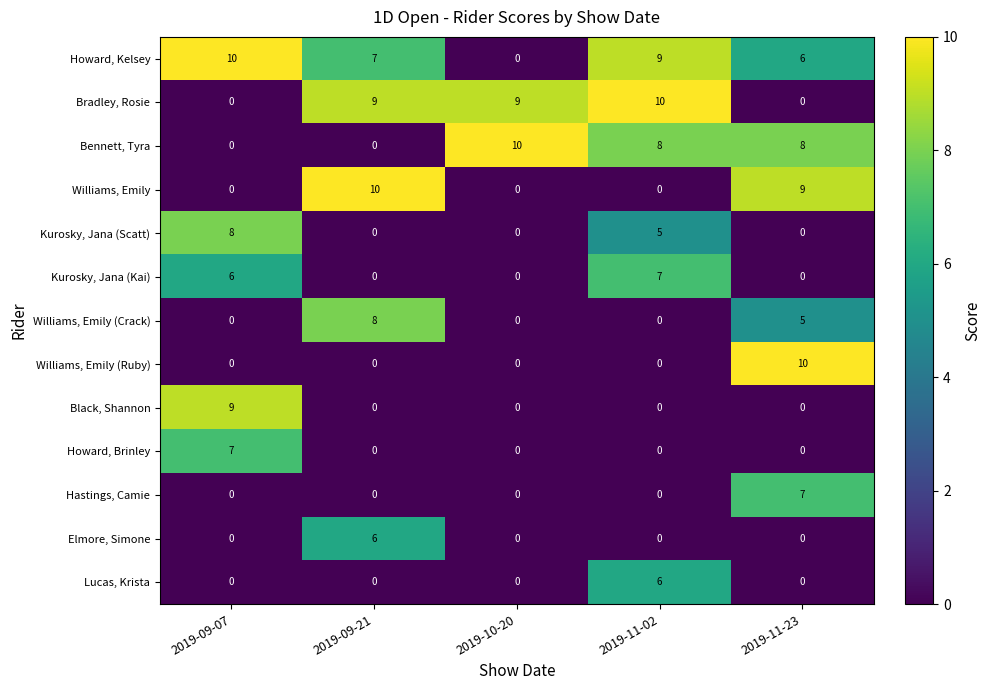

Is it true that Bennett, Tyra equals 6 at 2019-09-21?

False